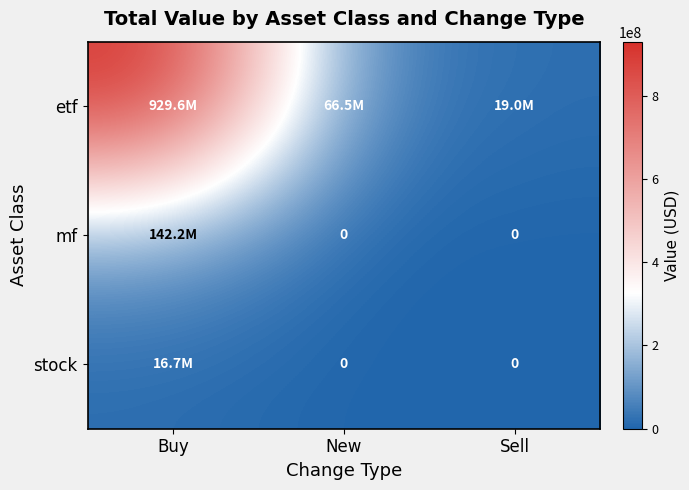

Count the mf values in the range 0 to 142168000.

3